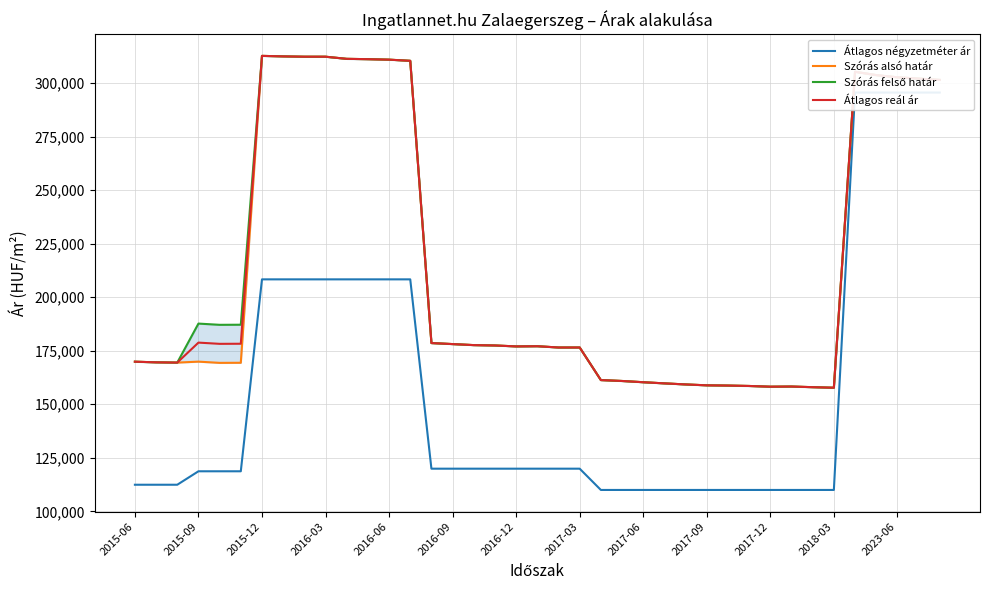

What is the minimum value for Átlagos reál ár?

157729